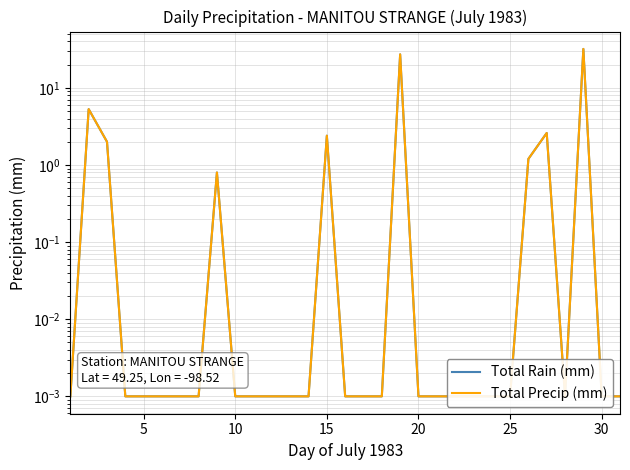

How many interior local valleys does the Total Precip (mm) series have?

1